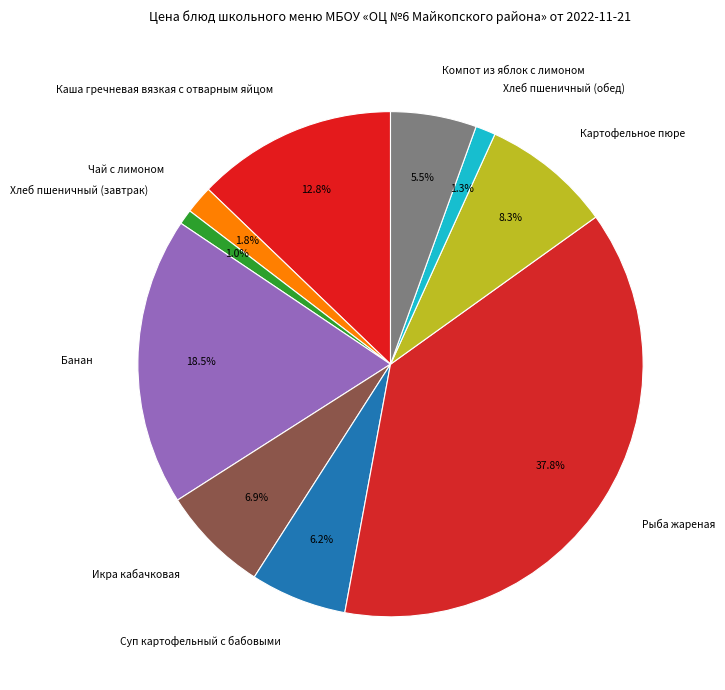

What is the ratio of the value at Компот из яблок с лимоном to the value at Банан?

0.3